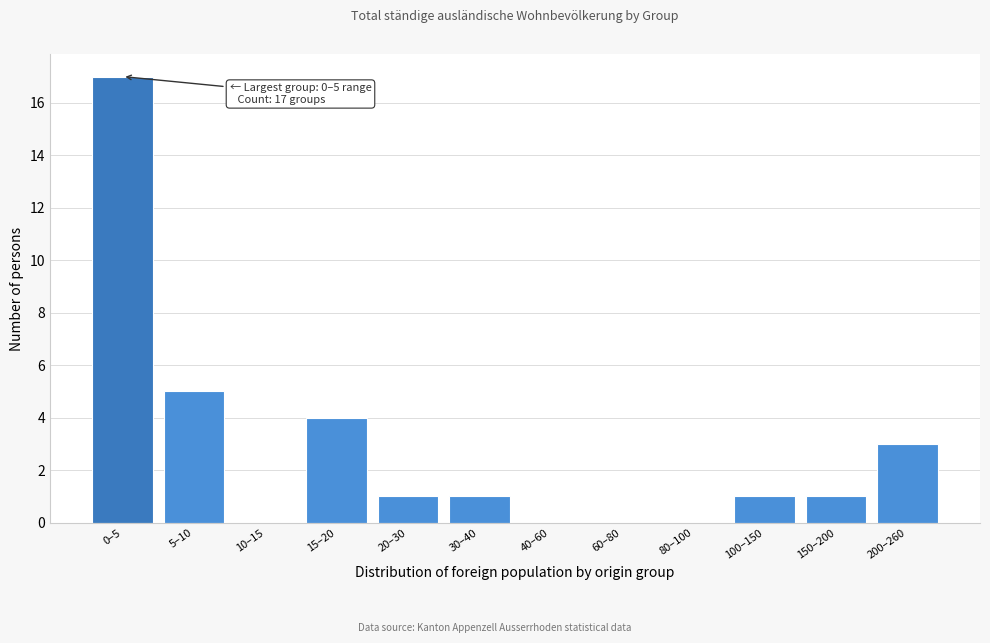

Reading right to left, transcribe all the data shown in this chart.

200–260=3	150–200=1	100–150=1	80–100=0	60–80=0	40–60=0	30–40=1	20–30=1	15–20=4	10–15=0	5–10=5	0–5=17